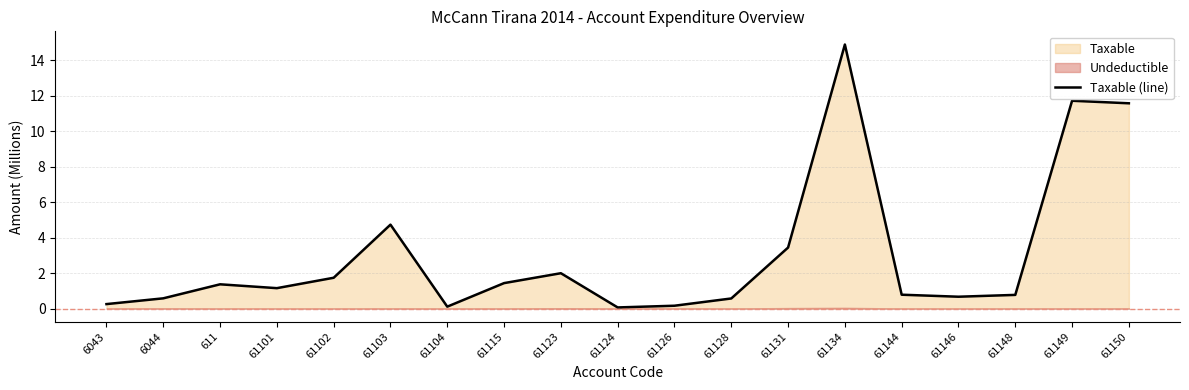

Where does the data first go above 1?

611